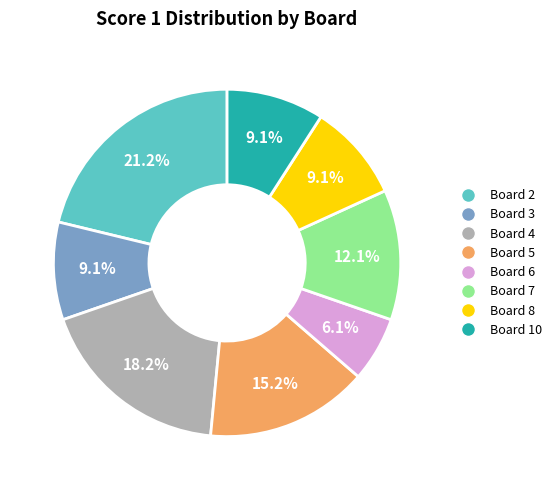

What percentage is the Board 5 slice, to the nearest percent?

15%